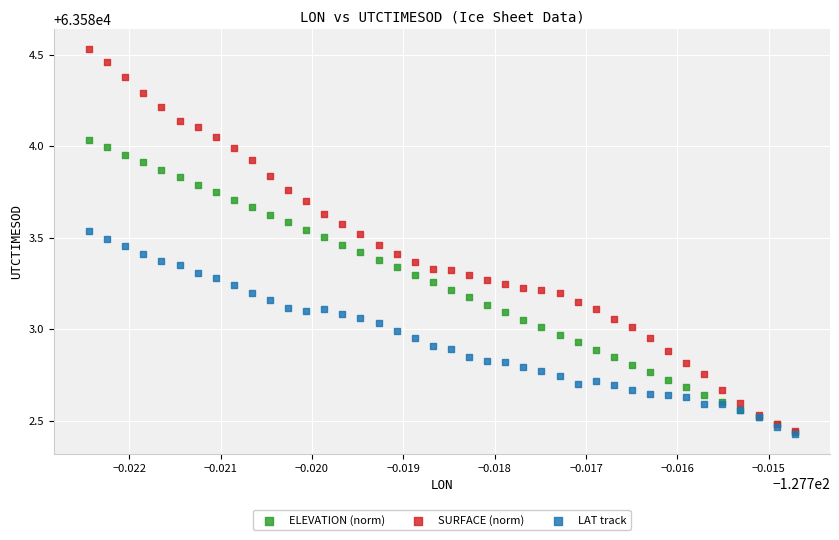

What are all the series names shown in the legend?

ELEVATION (norm), SURFACE (norm), LAT track